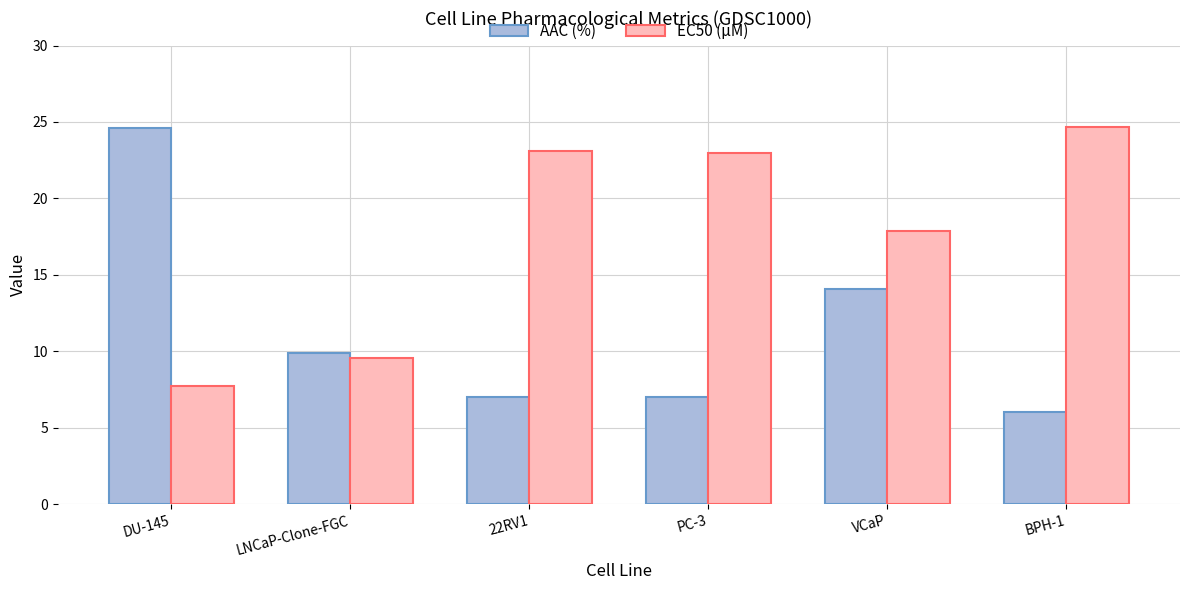

What is the total value across all series at DU-145?

32.3